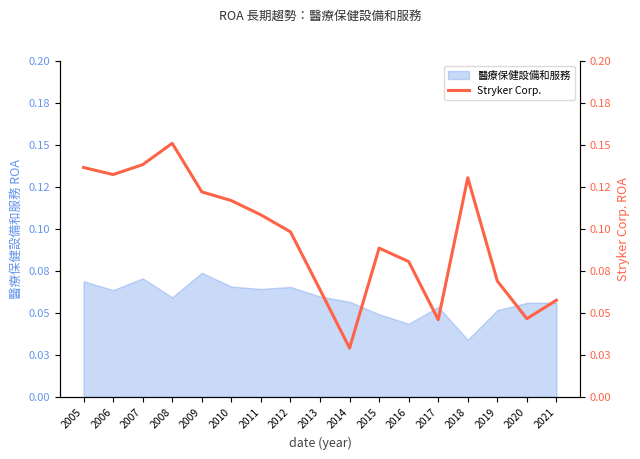

Reading left to right, what are all the values shown in this chart?

2005=0.1	2006=0.1	2007=0.1	2008=0.2	2009=0.1	2010=0.1	2011=0.1	2012=0.1	2013=0.1	2014=0.0	2015=0.1	2016=0.1	2017=0.0	2018=0.1	2019=0.1	2020=0.0	2021=0.1